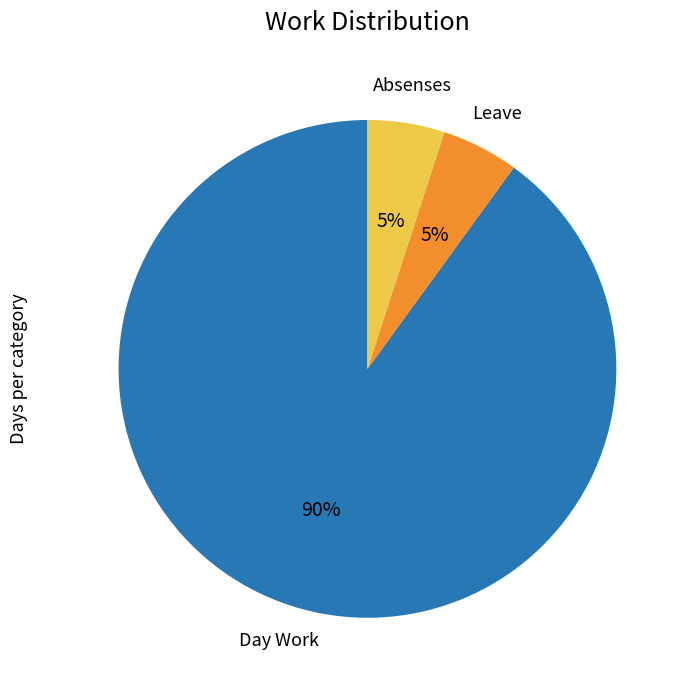

Is there any slice that represents more than half of the pie?

Yes